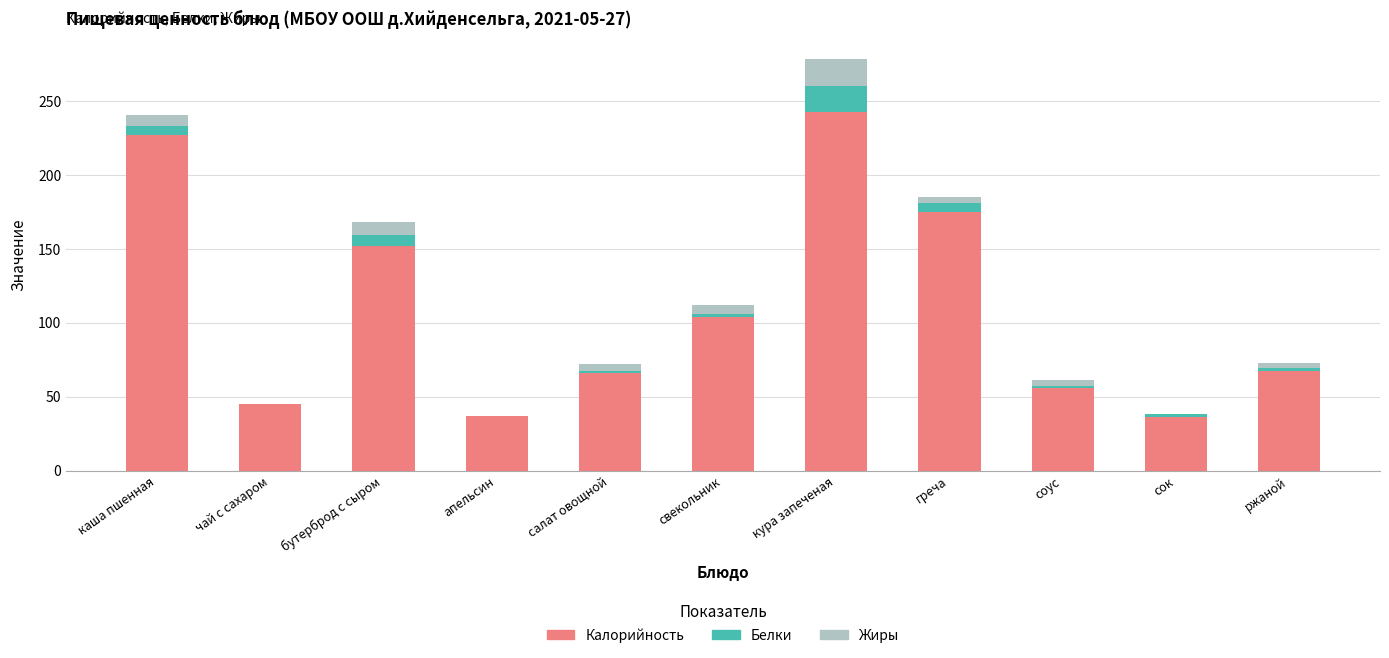

What is the maximum value for Калорийность?

242